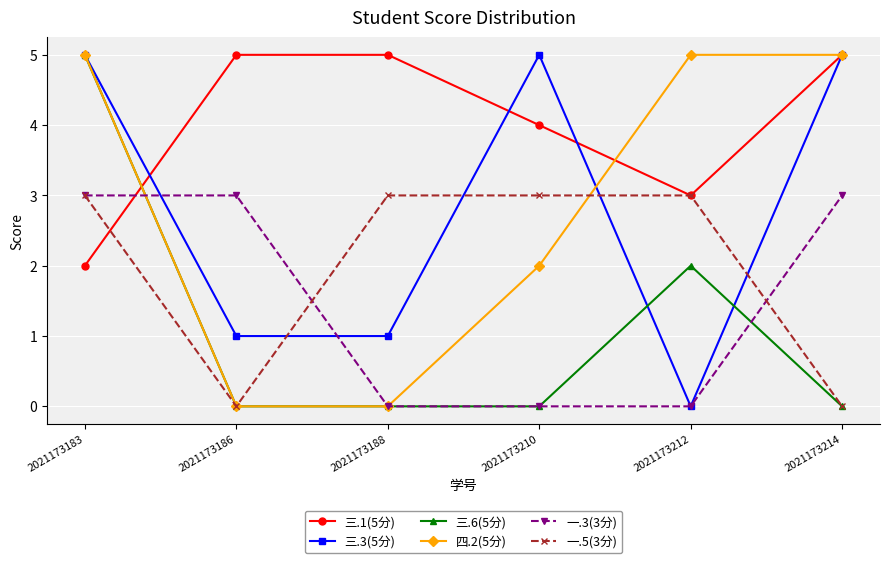

At which label does 三.6(5分) reach its peak?

2021173183